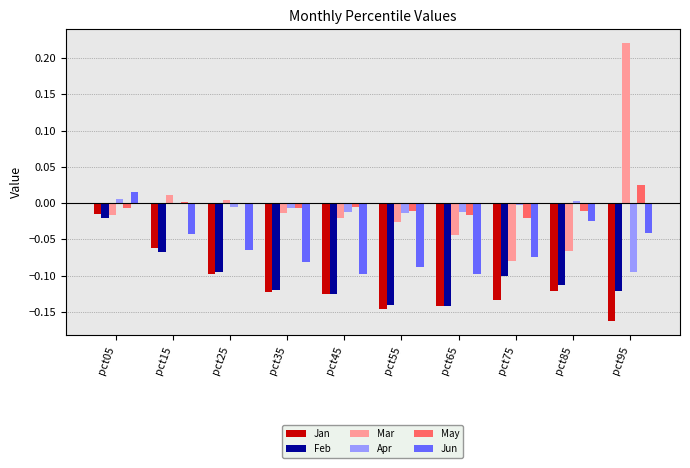

True or false: Jan has a value of -0.2 at pct55.

False